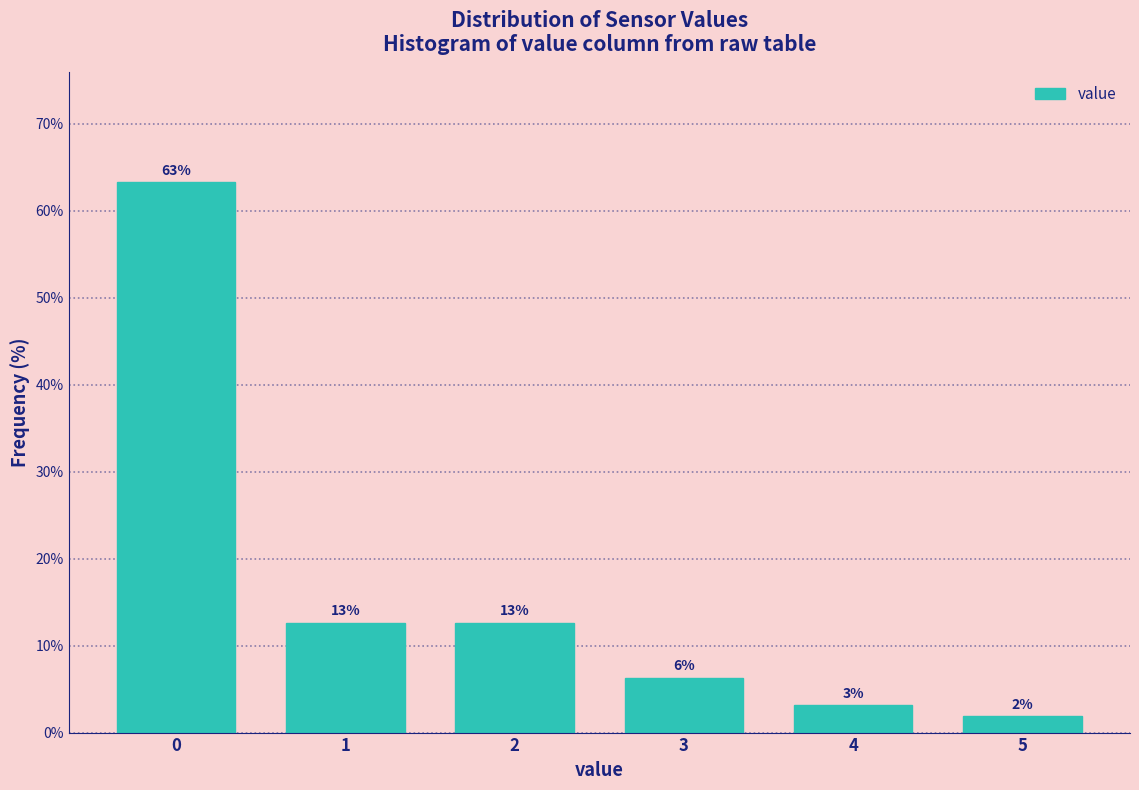

Are the bars horizontal?

No